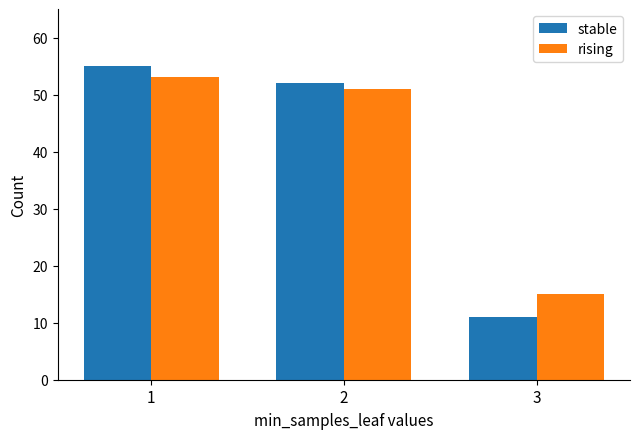

Between 2 and 3, which series saw the biggest shift?

stable